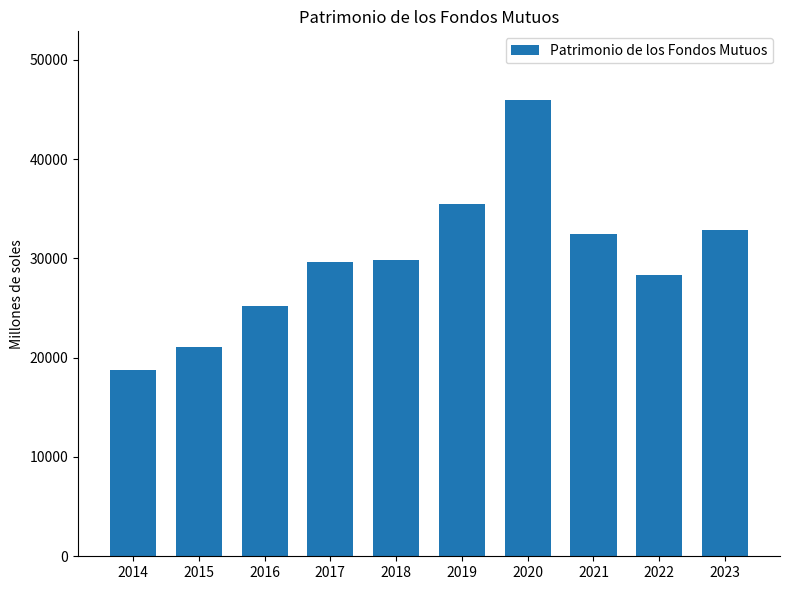

What is the change in value from 2017 to 2023?

+3221.0